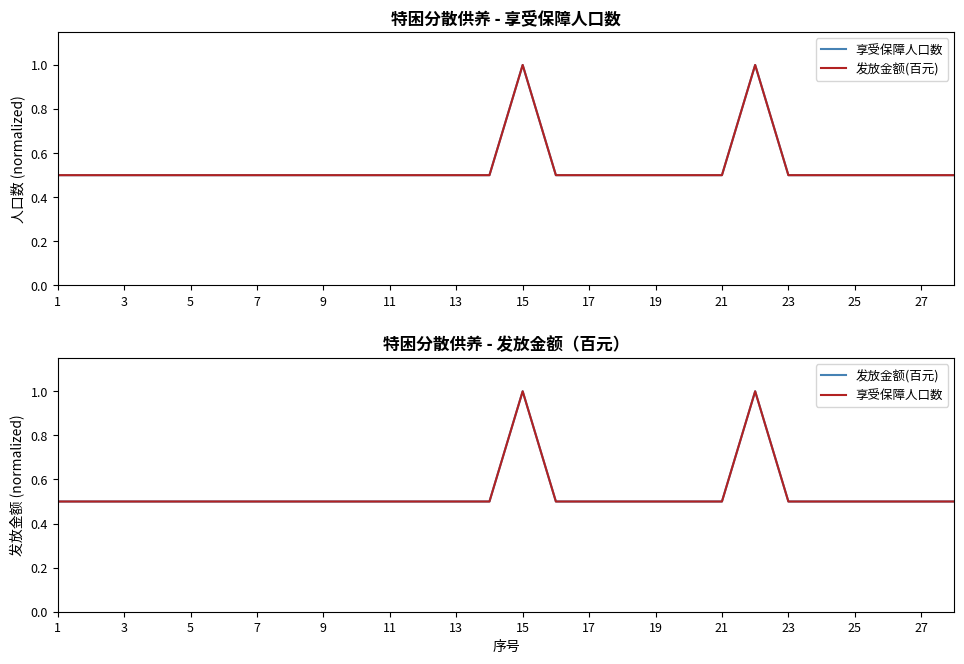

True or false: 享受保障人口数 and 发放金额(百元) intersect in this chart.

False